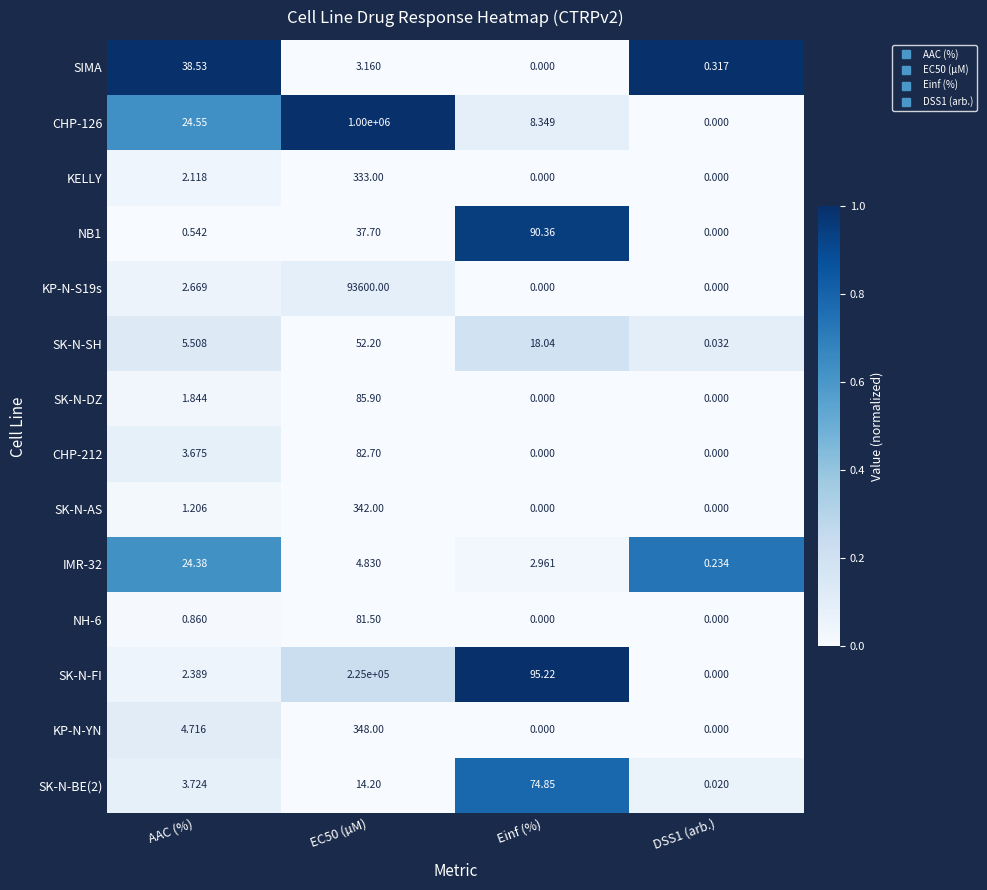

Is the value of SK-N-DZ at DSS1 (arb.) greater than the value of NH-6 at AAC (%)?

No